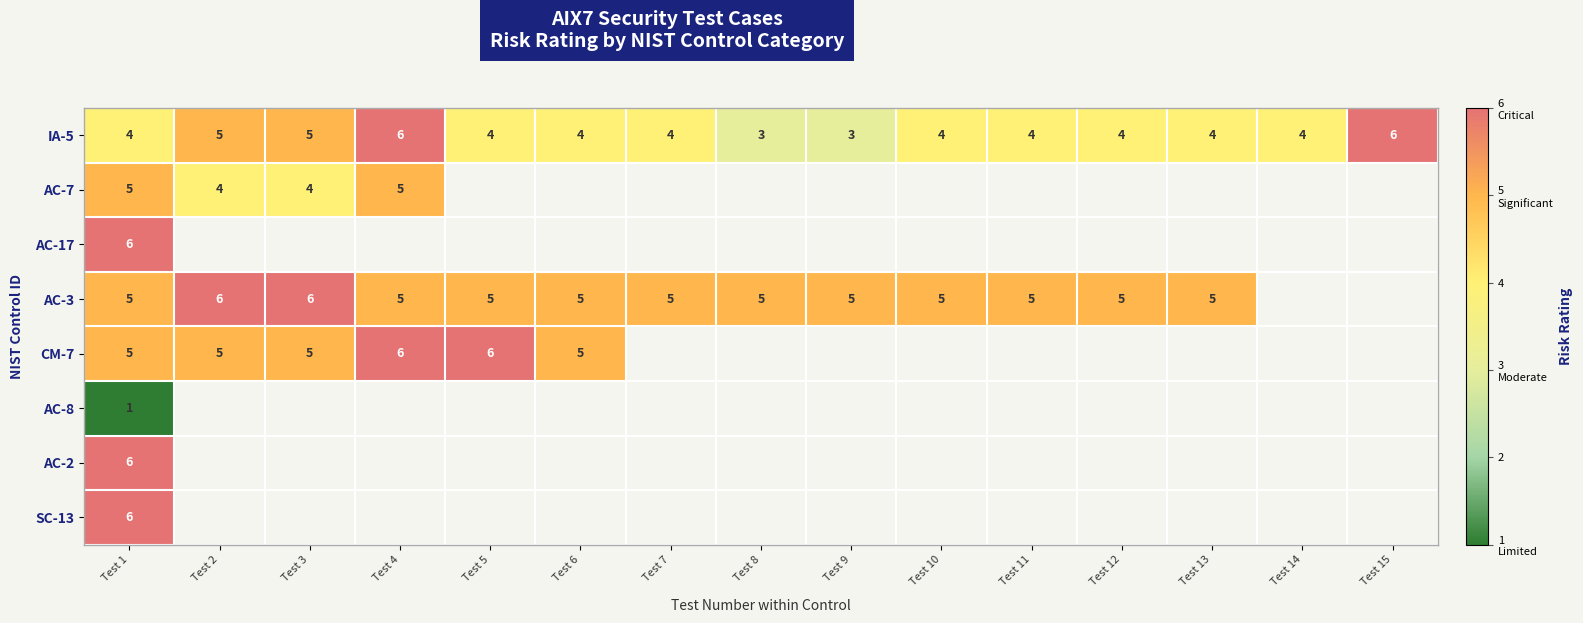

True or false: AC-3 has a value of 5 at Test 10.

True